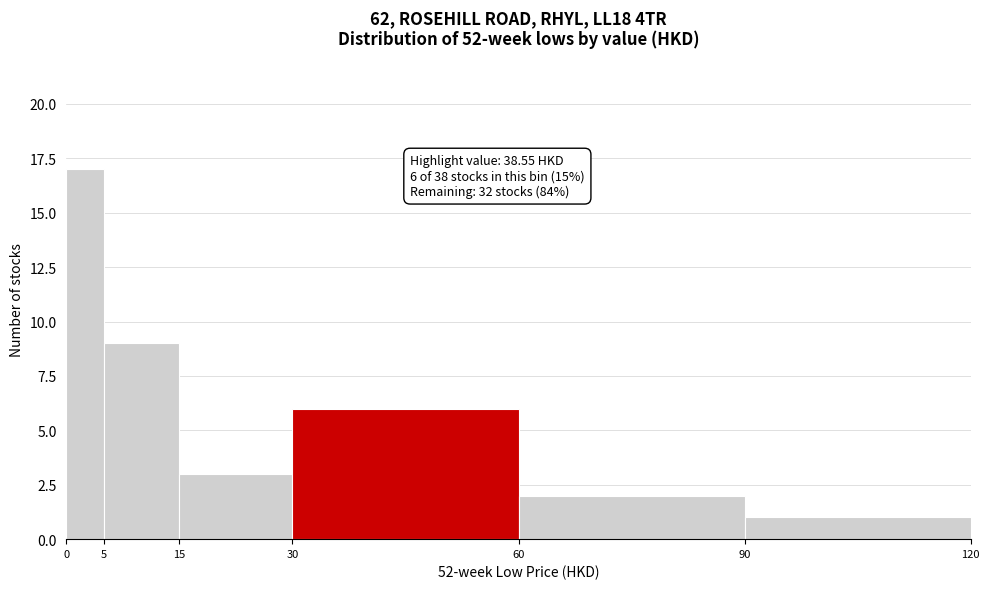

Which range on the x-axis has the tallest bar?

0 to 5